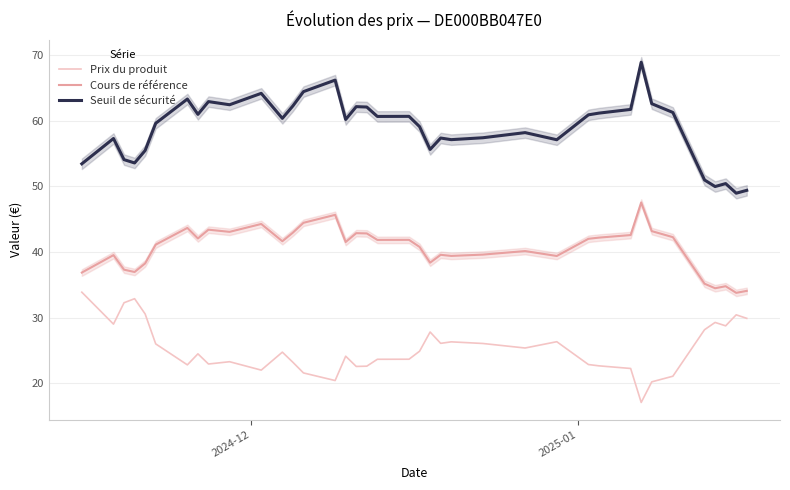

True or false: Seuil de sécurité and Prix du produit cross at least once.

False